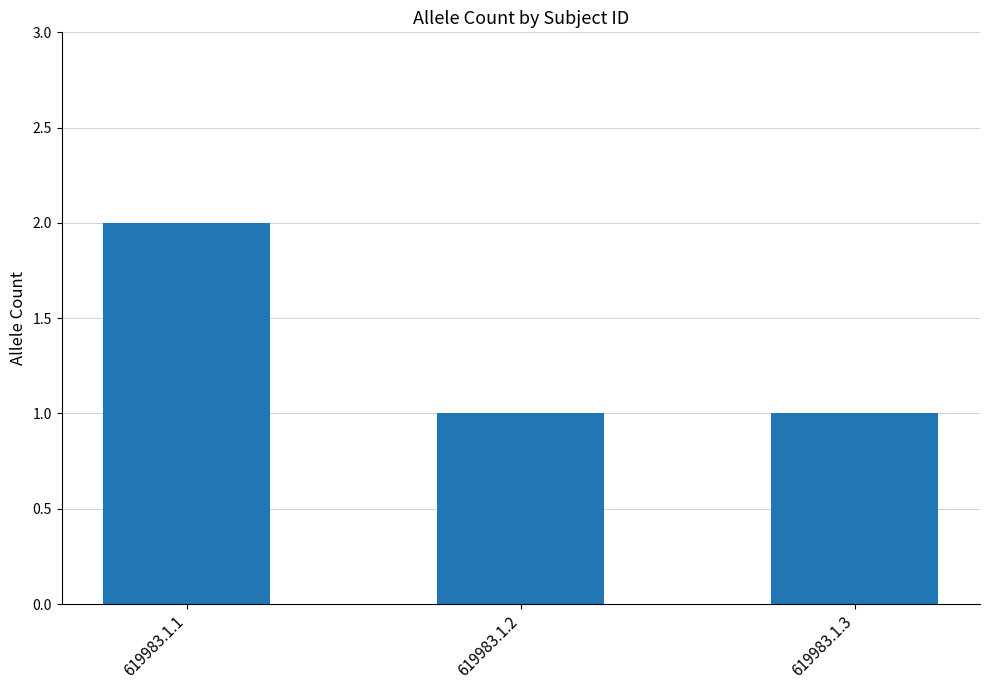

Reading left to right, what are all the values shown in this chart?

2	1	1